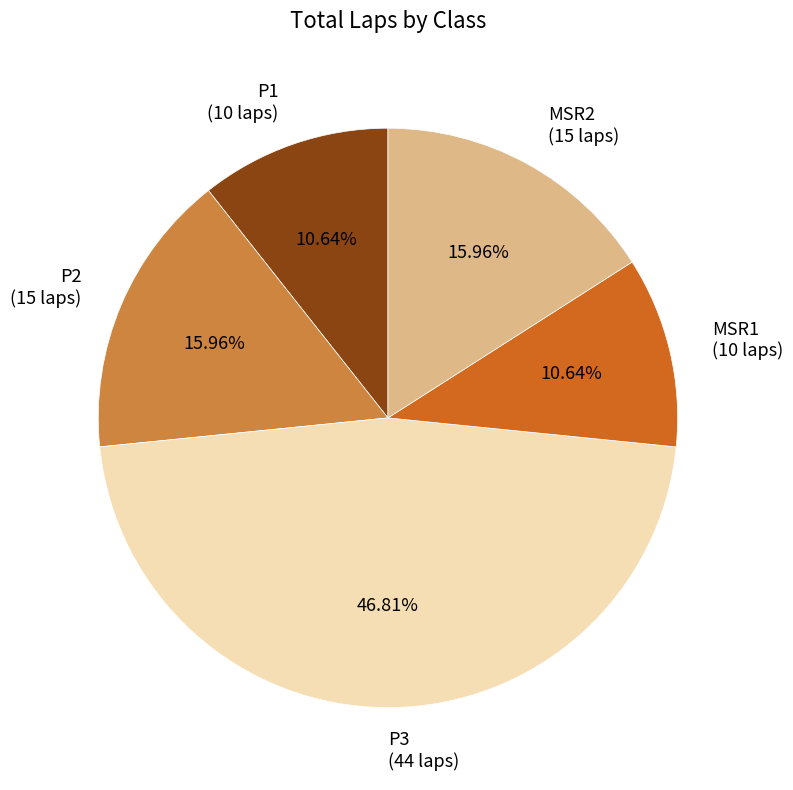

Is the sum of P2 (15 laps) and MSR2 (15 laps) greater than half?

No